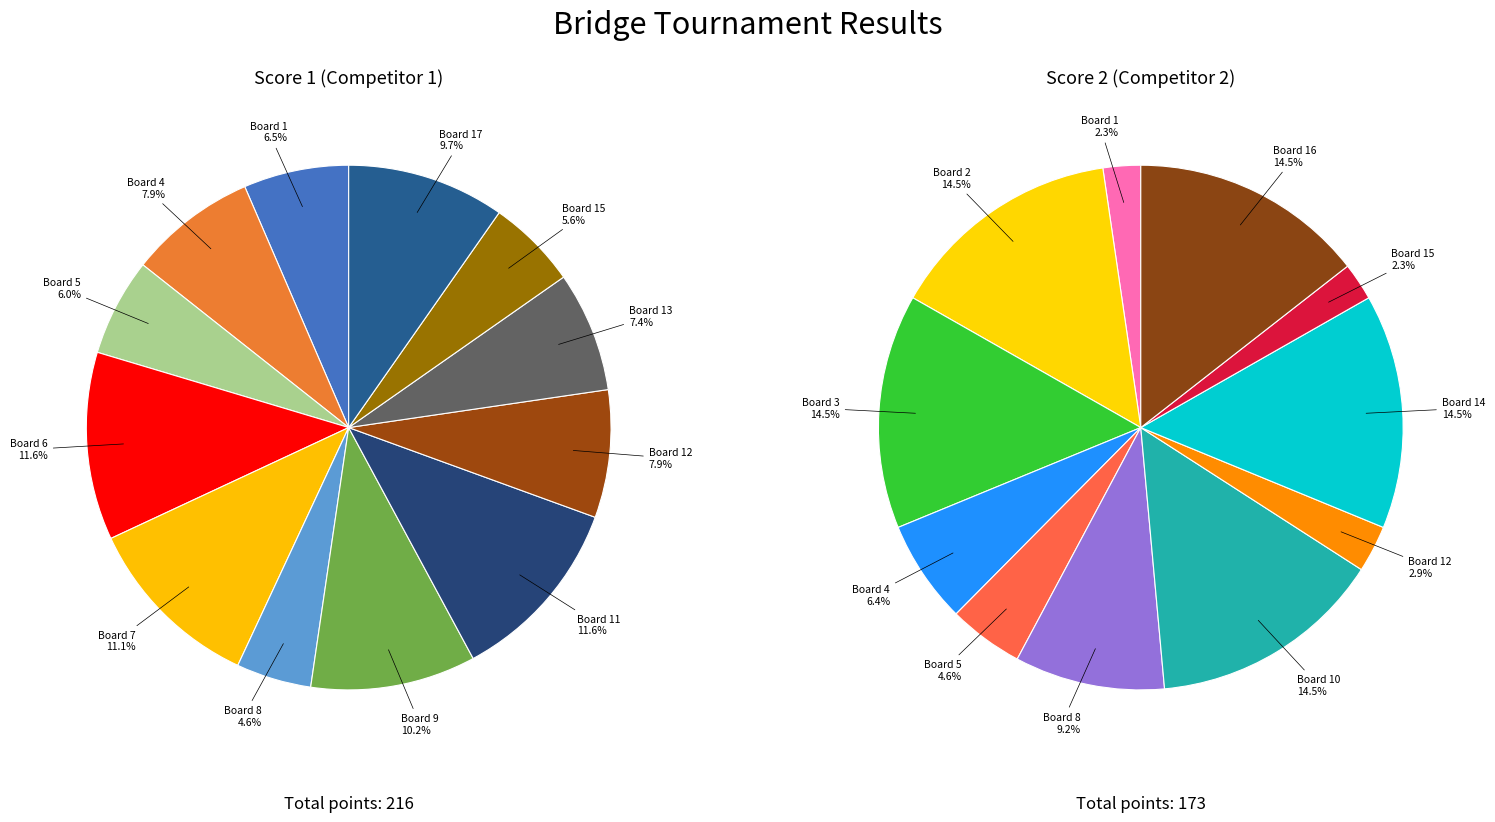

How many segments does this pie chart have?

17